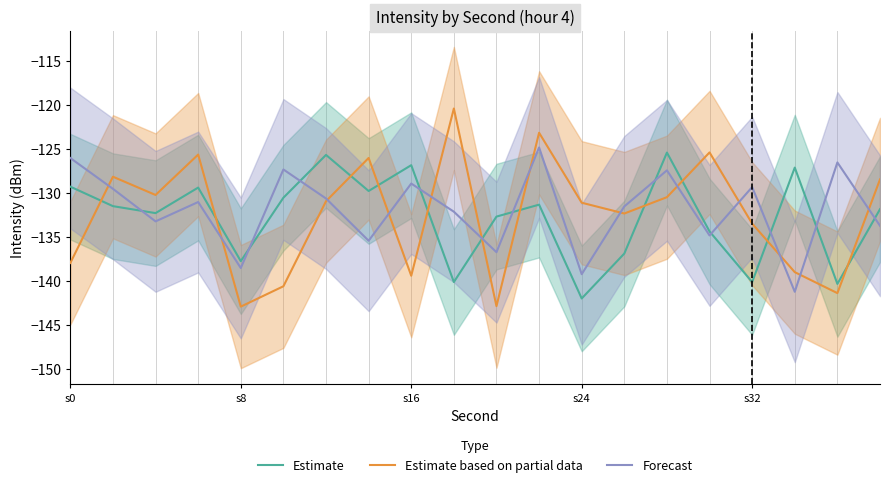

True or false: Estimate based on partial data and Estimate cross at least once.

True